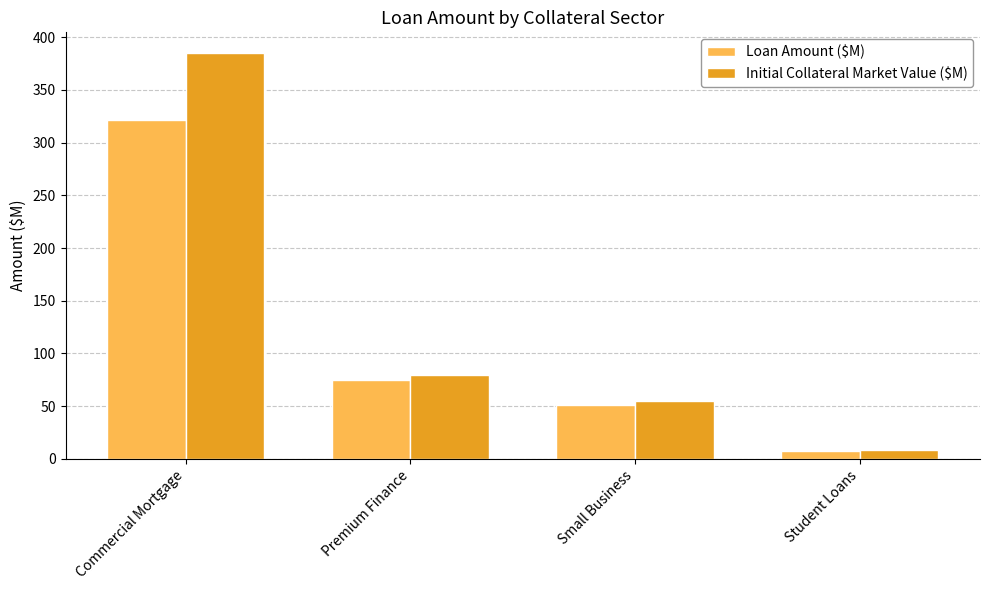

What is the difference between the Loan Amount ($M) values at Small Business and Premium Finance?

23.2